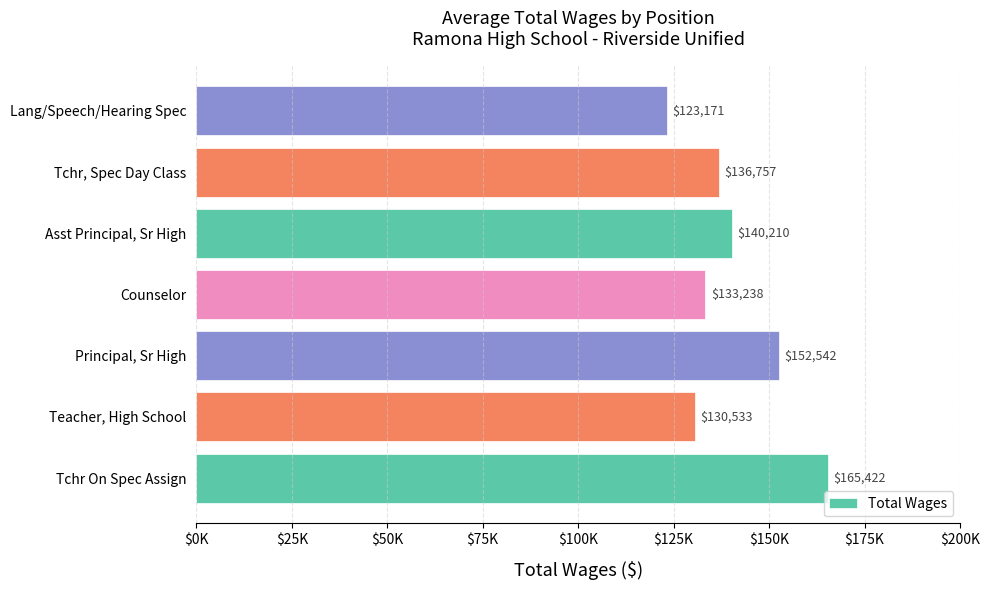

Are the bars grouped side by side (vs. stacked)?

No